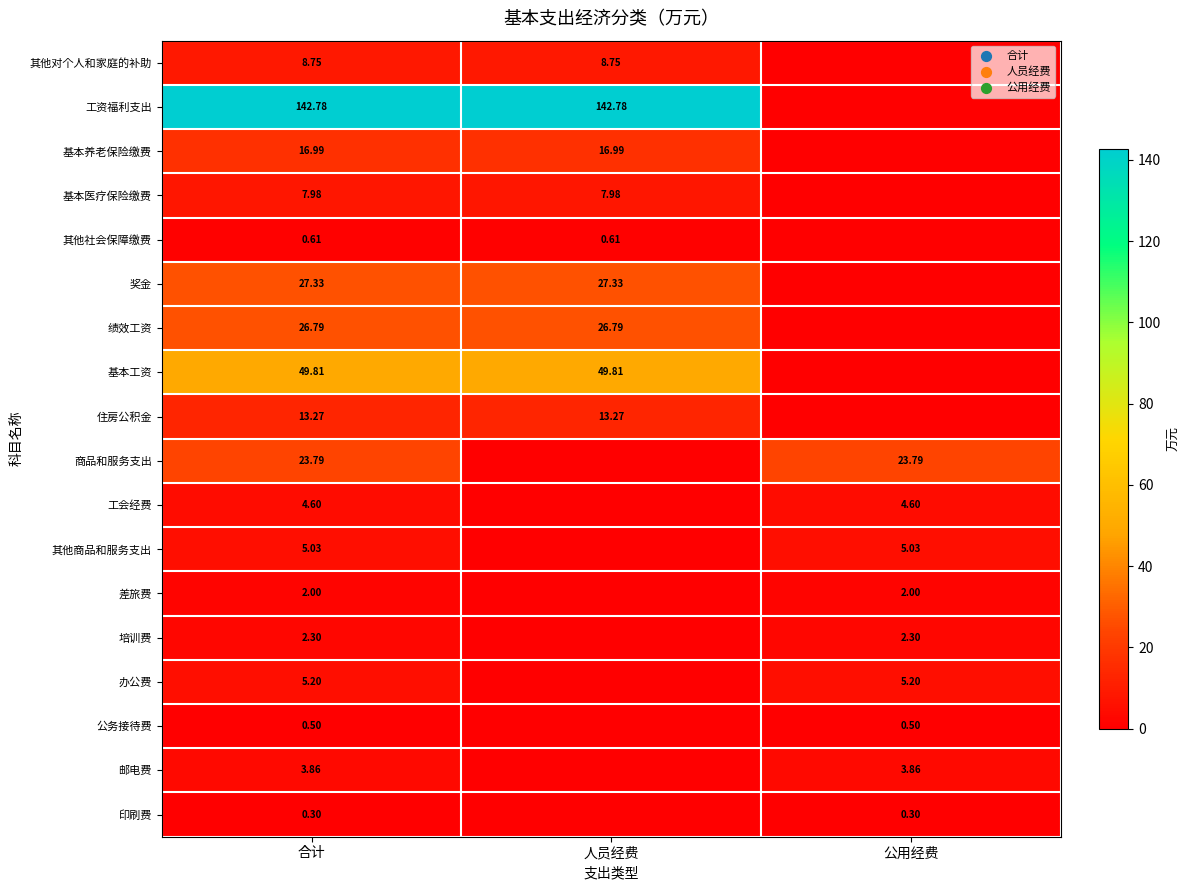

Is the value of 公务接待费 at 公用经费 greater than the value of 印刷费 at 合计?

Yes